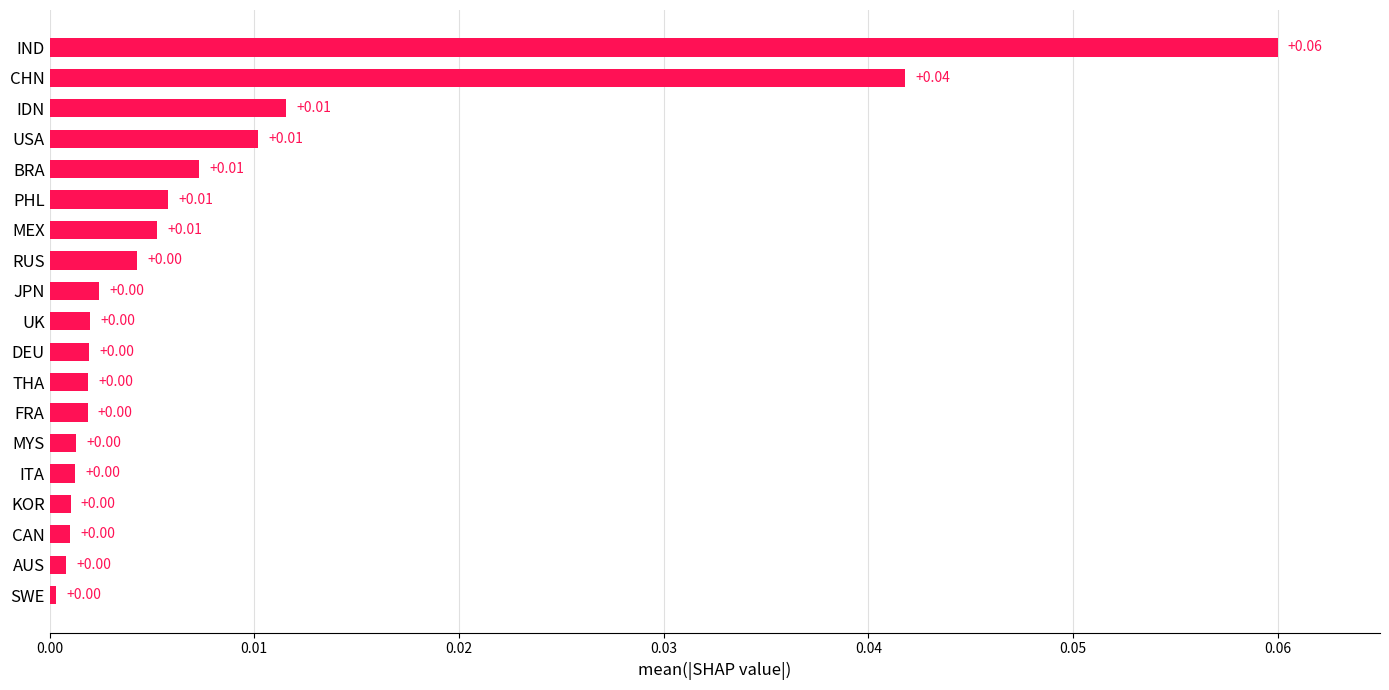

Which category has the highest value across all series?

IND